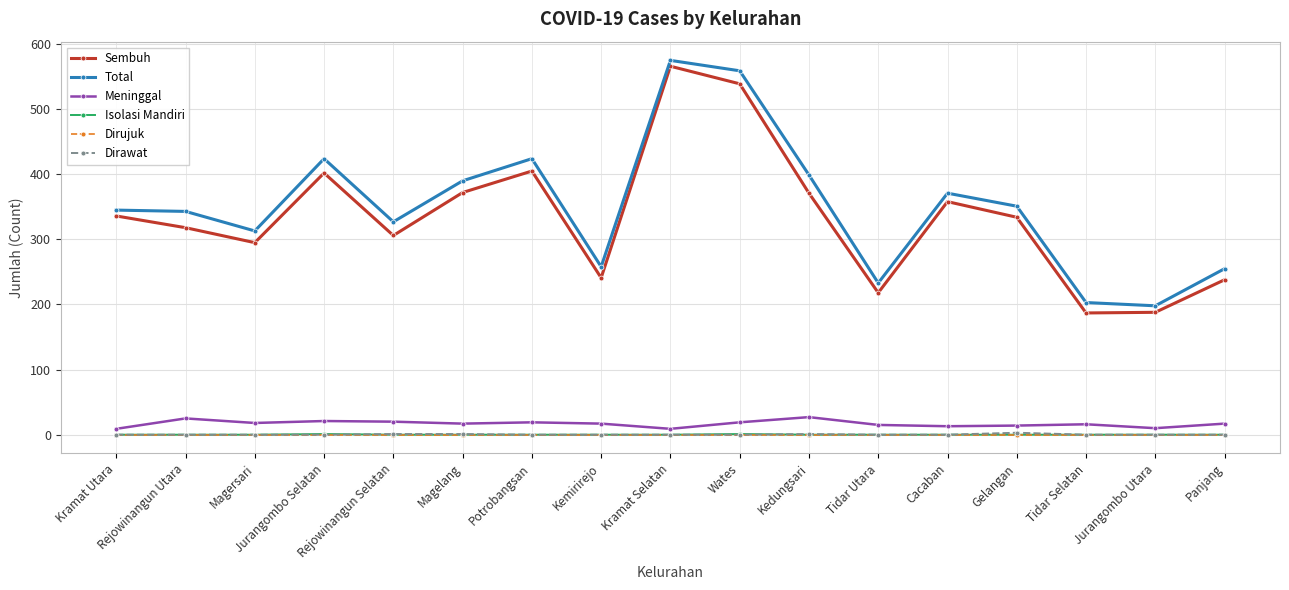

How many categories are shown in the chart?

17